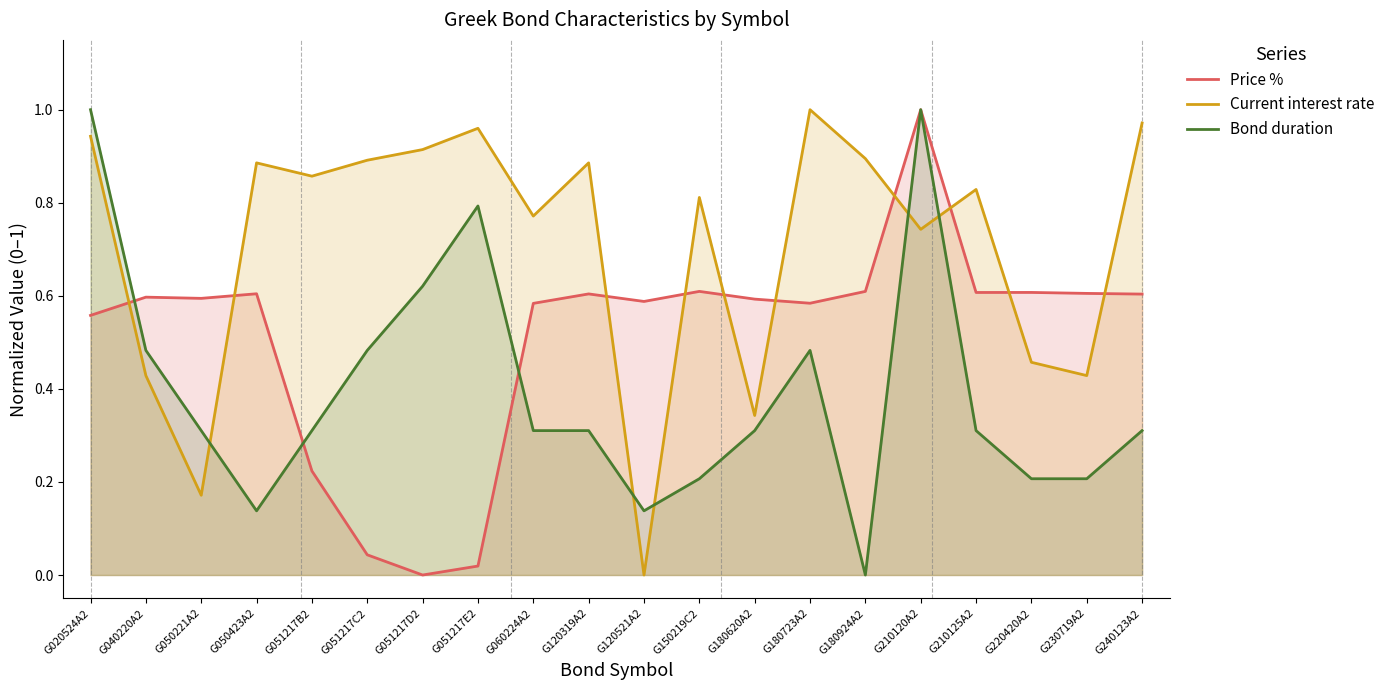

Which series has the largest total across all categories?

Current interest rate